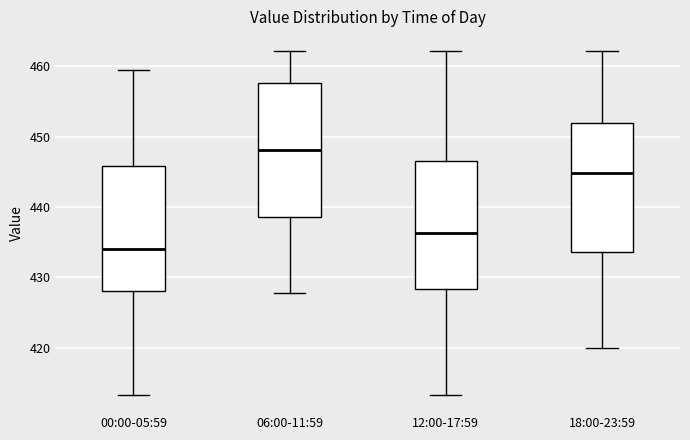

Where does the upper whisker of the box for 12:00-17:59 end on the y-axis? The values are not printed on the chart, so give them approximately, as read against the axis.

462